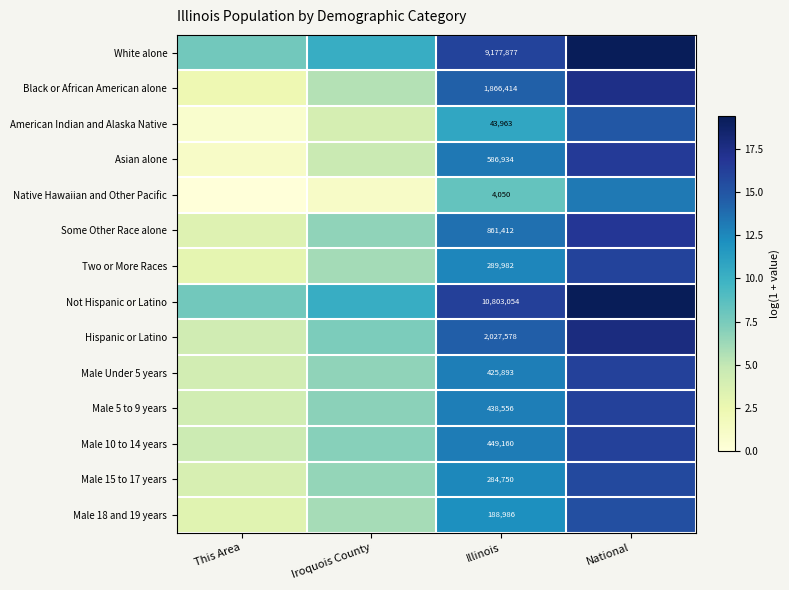

How many values in the Male 15 to 17 years series exceed 12?

2